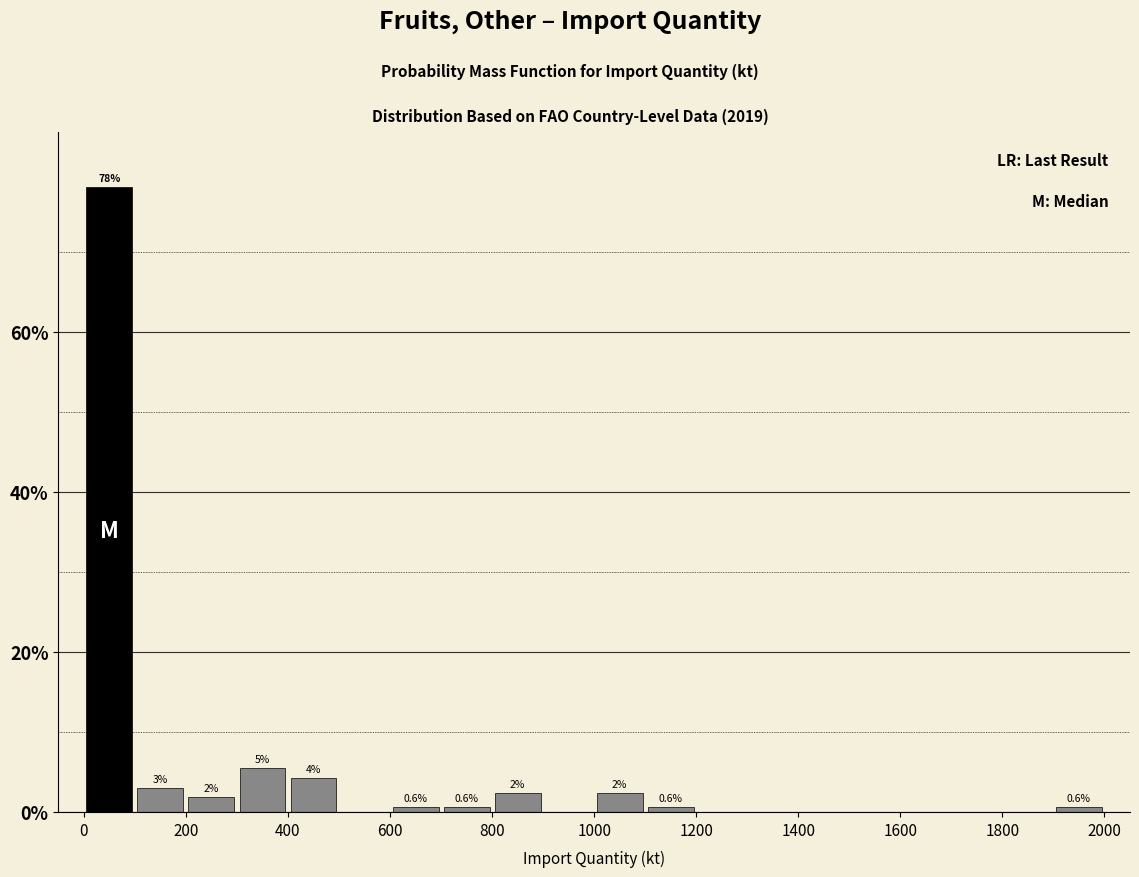

Which range on the x-axis has the tallest bar?

0 to 100